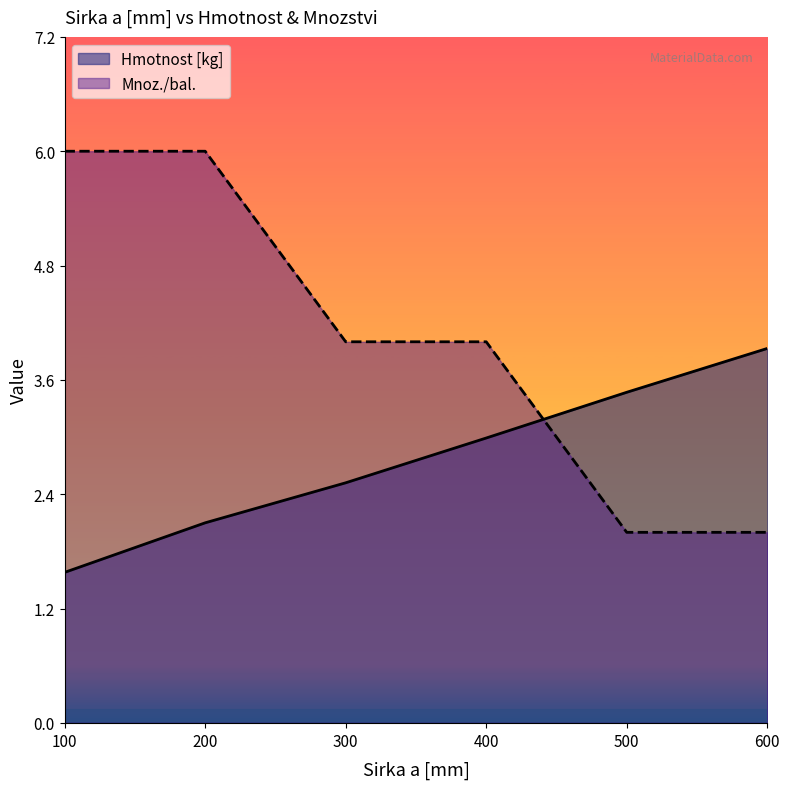

What is the lowest value of the Hmotnost [kg] series?

1.6